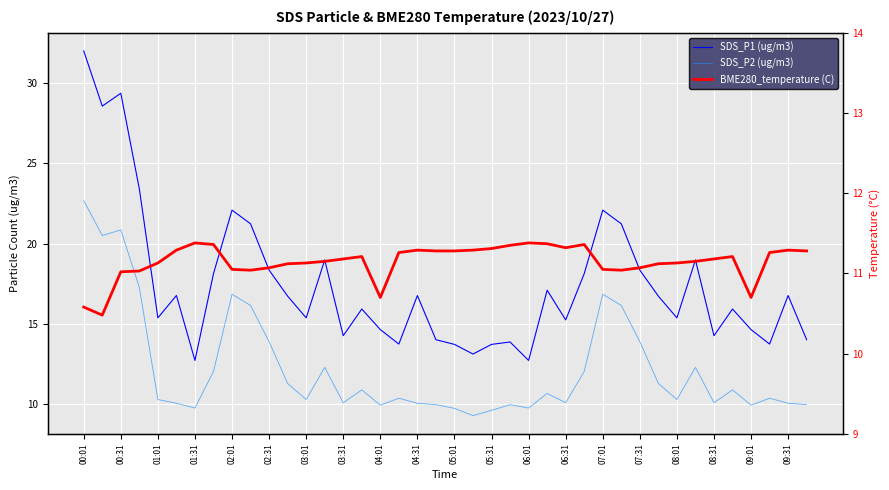

What is the approximate value of SDS_P2 (ug/m3) at 27?

12.1